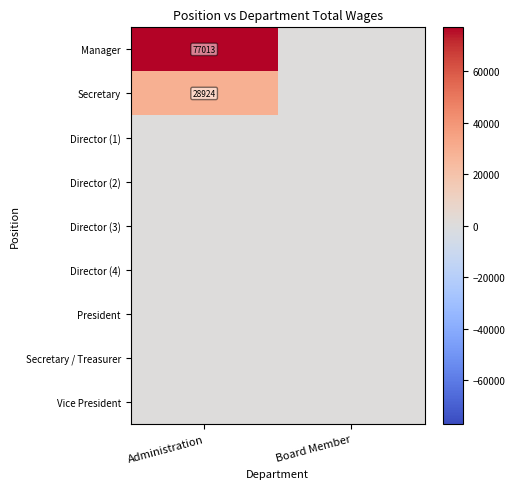

The value of Secretary at Administration is 28924. True or false?

True